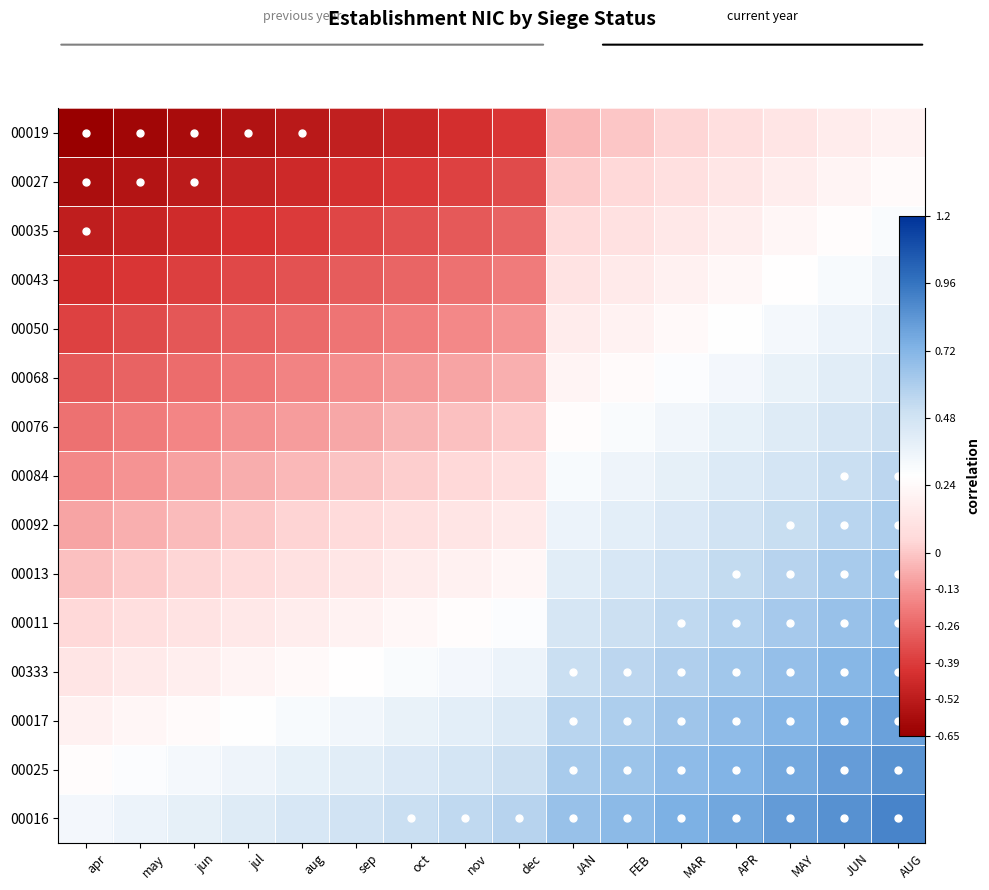

At which label does 00084 reach its minimum?

apr